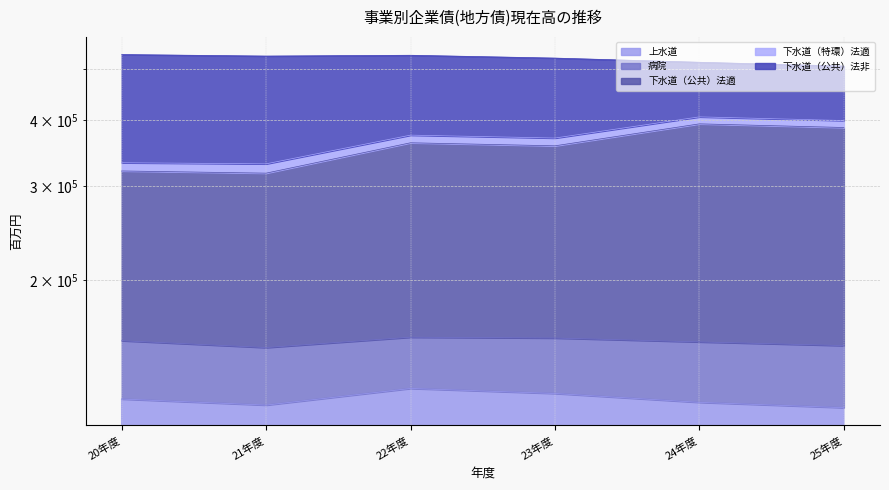

Does the chart display data point markers on the line(s)?

No